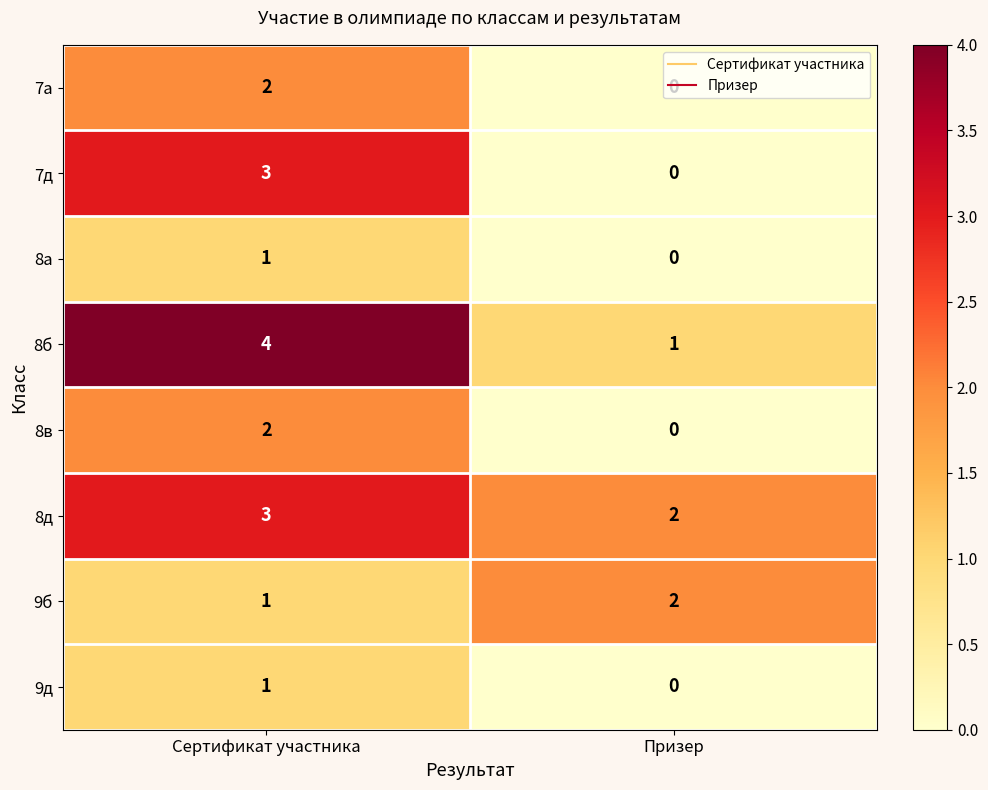

Where is 9б nearest to the value 1?

Сертификат участника